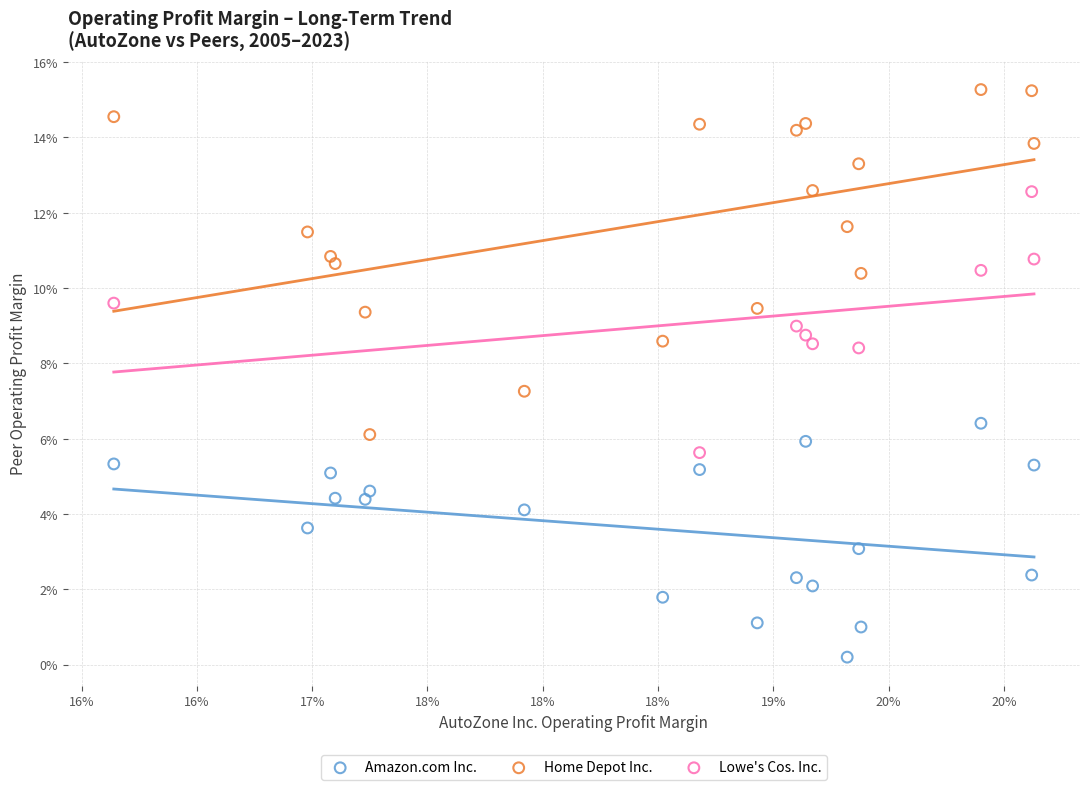

Which series has the largest Y range (max minus min)?

Home Depot Inc.